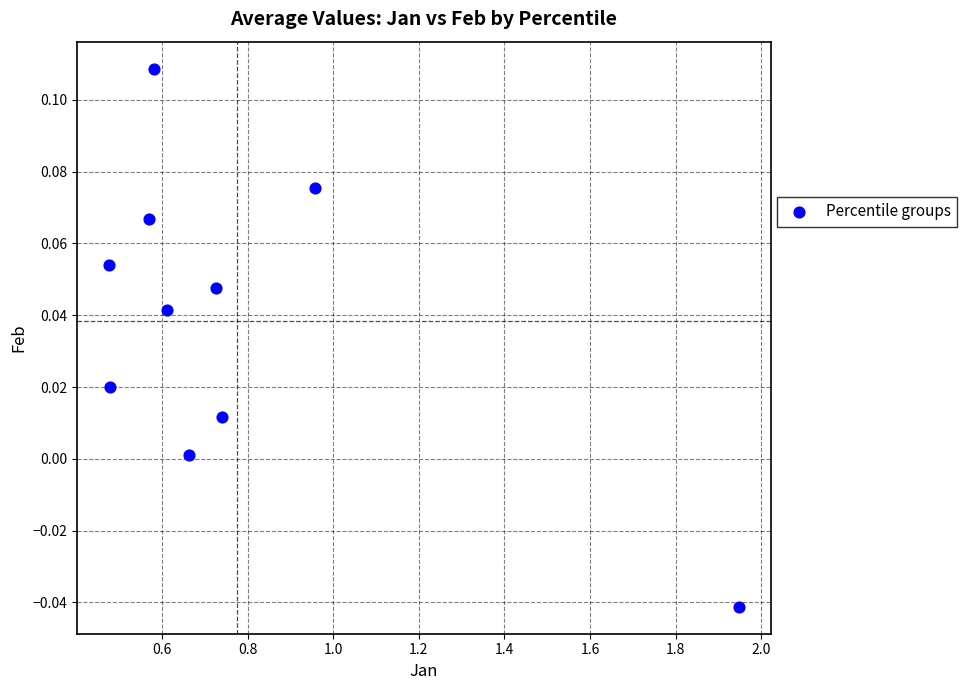

What is the range of X values (max minus min)?

1.5